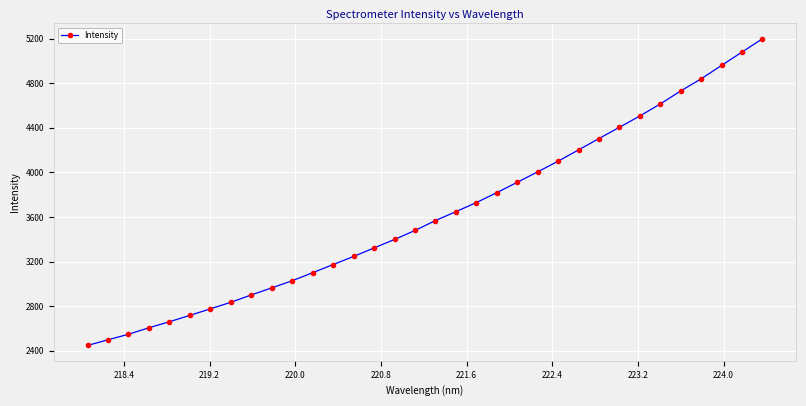

What is the difference between the maximum and minimum values?

2749.5